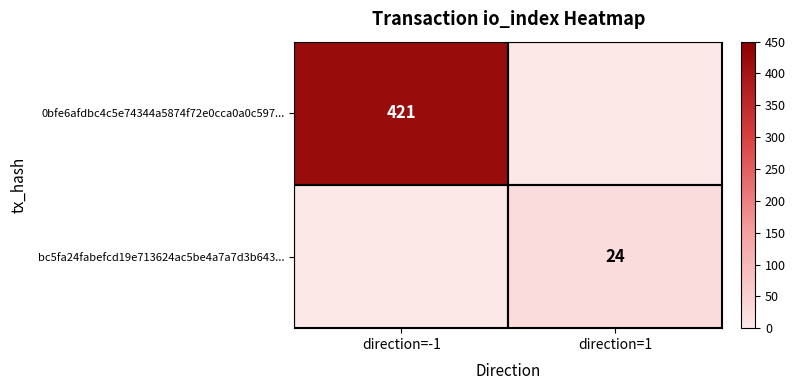

The value of bc5fa24fabefcd19e713624ac5be4a7a7d3b643... at direction=1 is 24. True or false?

True